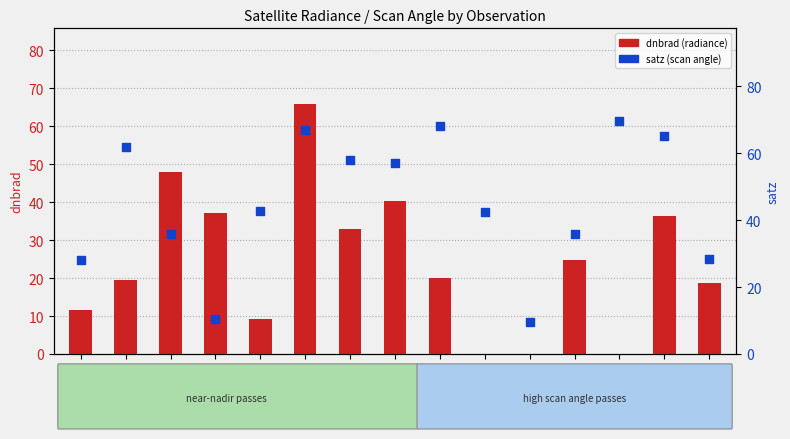

What are all the series names shown in the legend?

dnbrad (radiance), satz (scan angle)